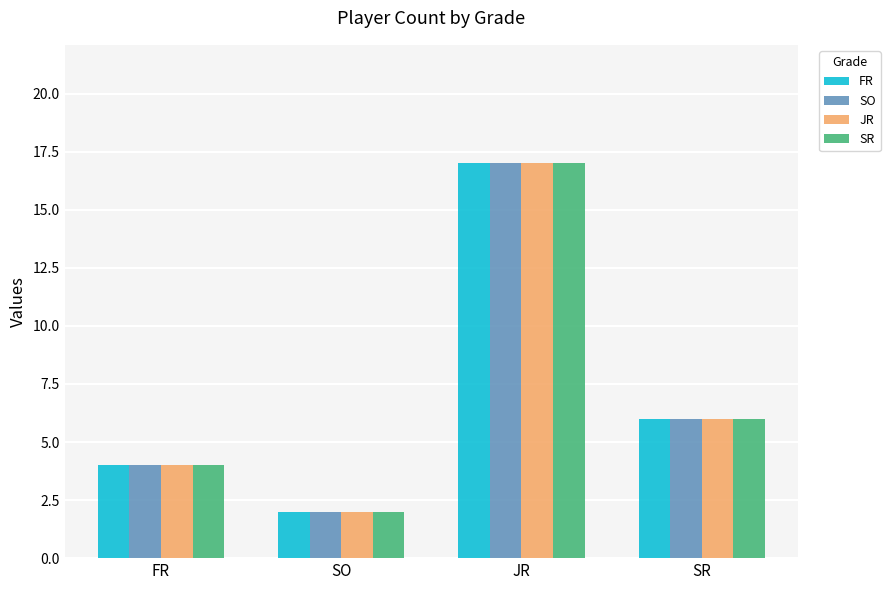

What is the sum of the FR values at SO and JR?

19